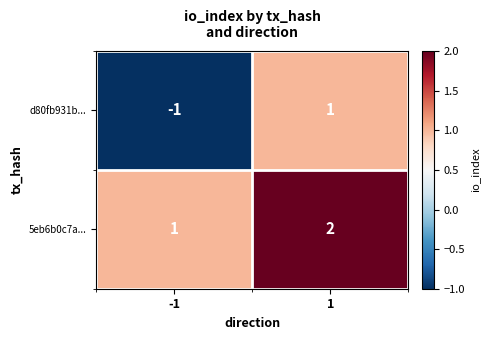

True or false: 5eb6b0c7a... has a value of 1 at -1.

True